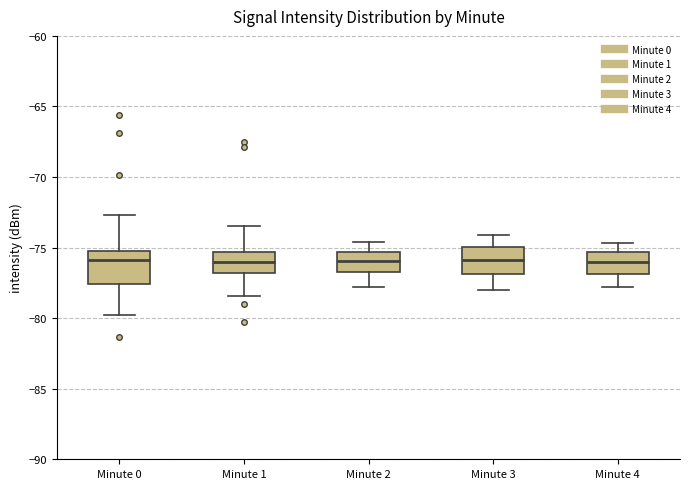

Reading left to right, read every box against the y-axis: the position of its median line, the range the box covers, and the ends of its whiskers. The values are not printed on the chart, so give them approximately, as read against the axis.

Minute 0: median -76.0, box -77.5 to -75.0, whiskers -80.0 to -72.5
Minute 1: median -76.0, box -77.0 to -75.5, whiskers -78.5 to -73.5
Minute 2: median -76.0, box -76.5 to -75.5, whiskers -78.0 to -74.5
Minute 3: median -76.0, box -77.0 to -75.0, whiskers -78.0 to -74.0
Minute 4: median -76.0, box -77.0 to -75.5, whiskers -78.0 to -74.5